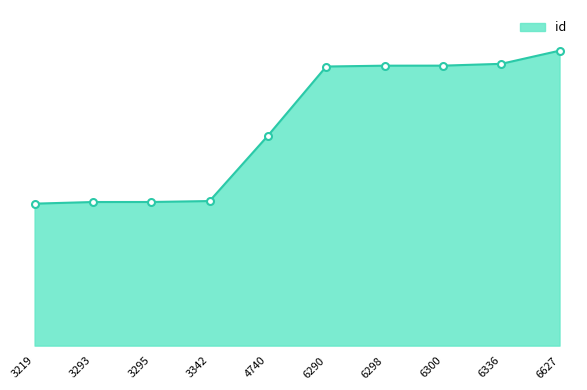

Does the chart have visible grid lines?

No